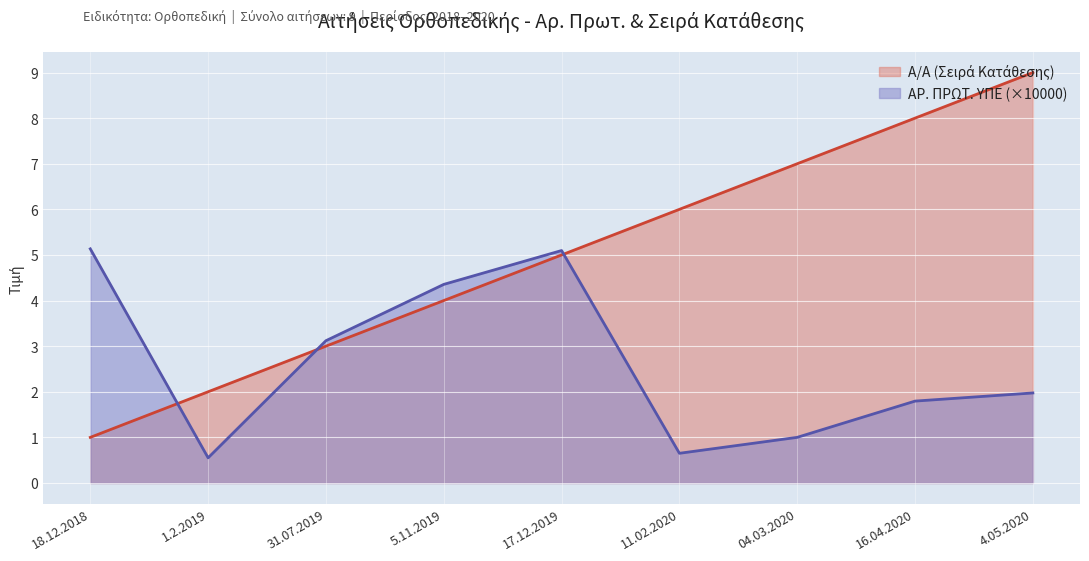

Is it true that ΑΡ. ΠΡΩΤ. ΥΠΕ (×10000) equals 5.1 at 17.12.2019?

True